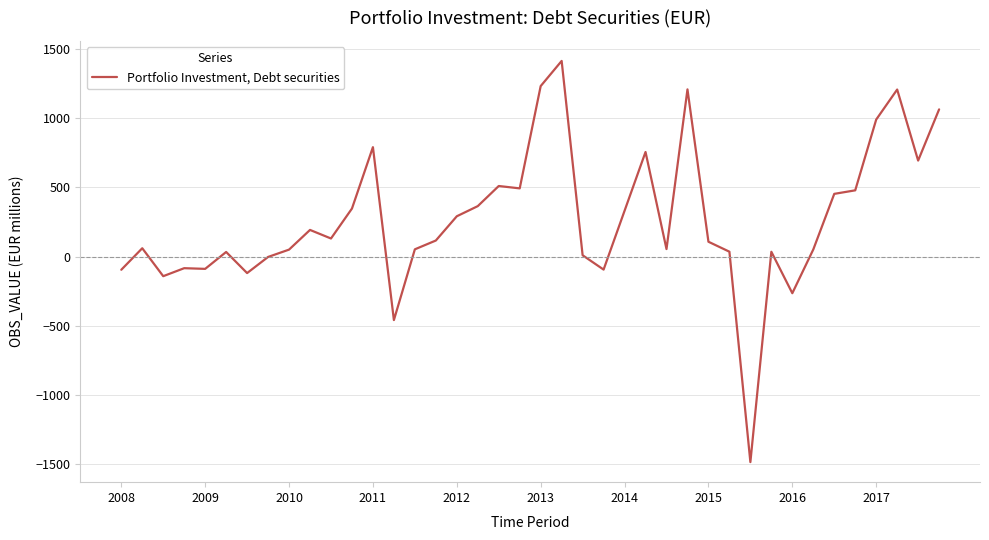

What is the smallest value displayed?

-1485.7